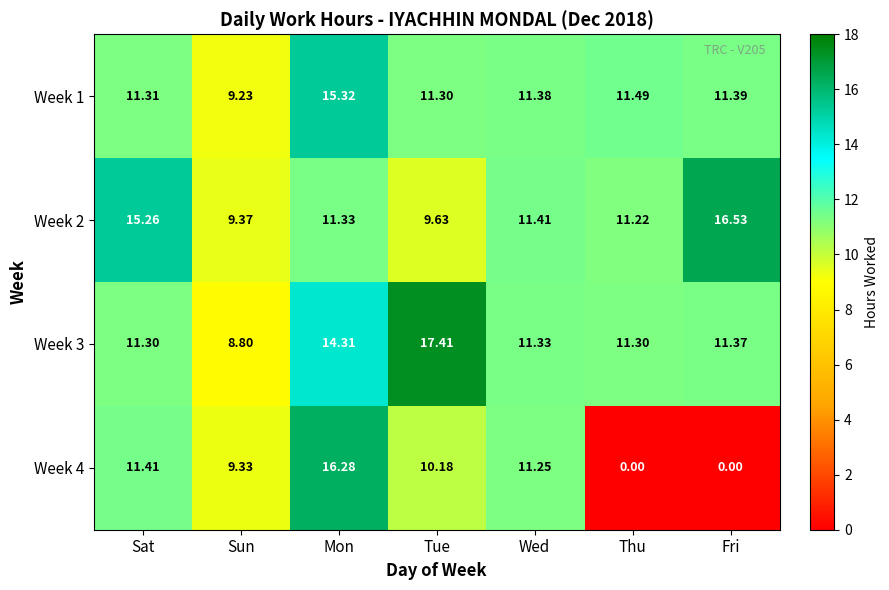

Which category has the highest value in the Week 2 series?

Fri